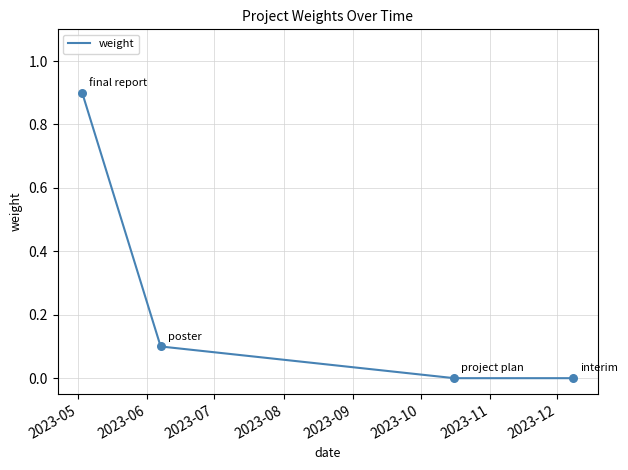

True or false: the data has more than 2 interior local peaks.

False